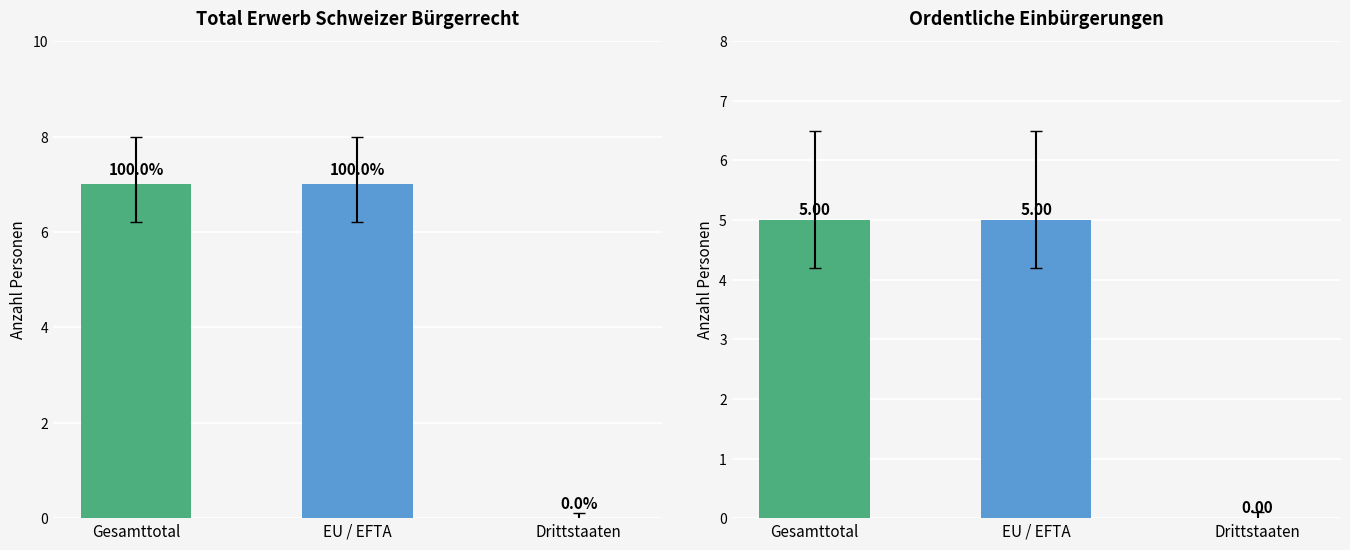

What is the total value across all series at Gesamttotal?

12